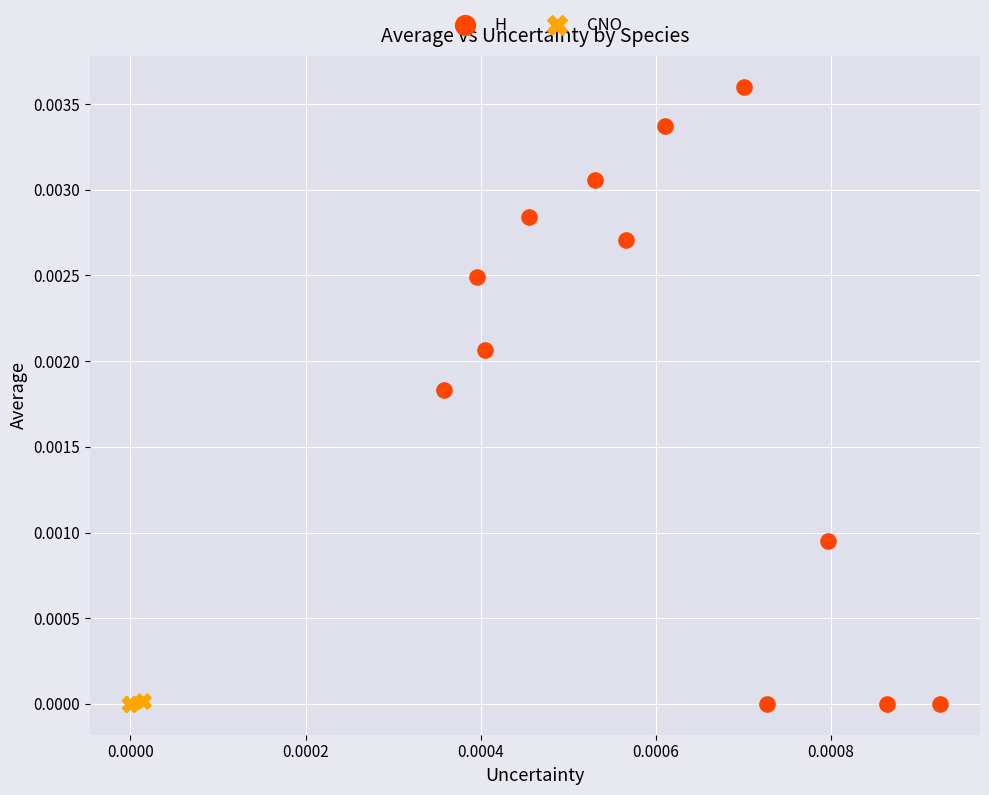

Which series has the widest spread of Y values?

H